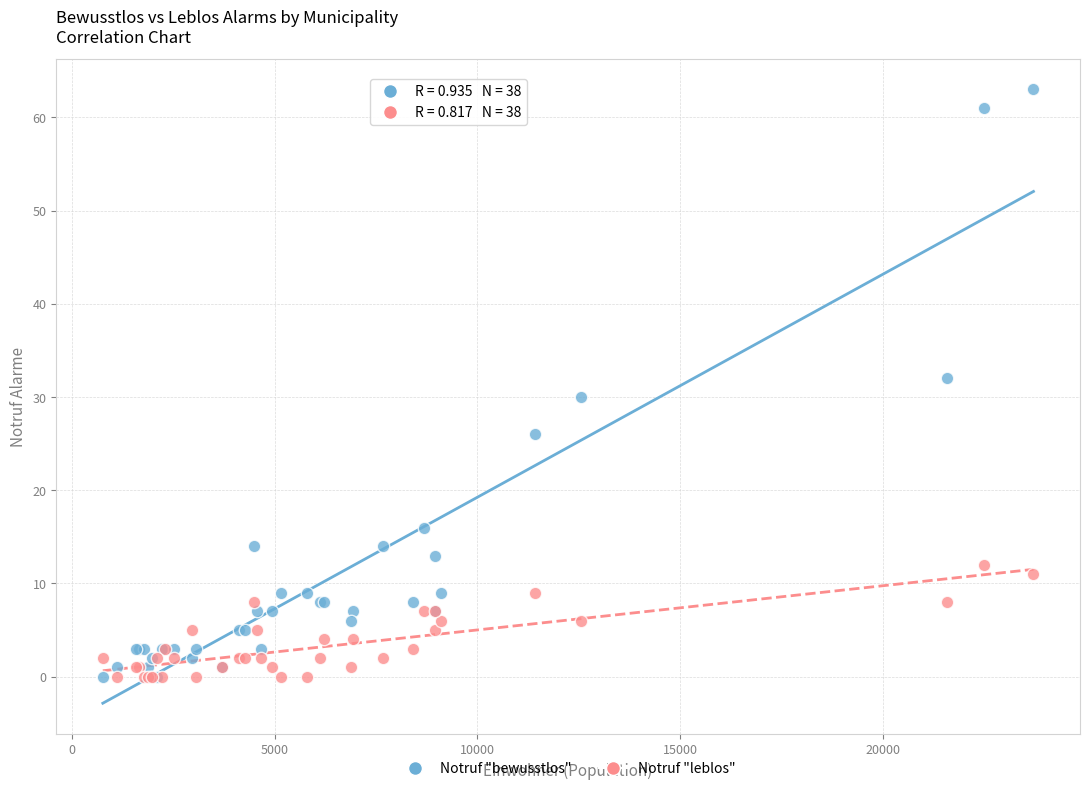

What are all the series names shown in the legend?

Notruf "bewusstlos", Notruf "leblos"